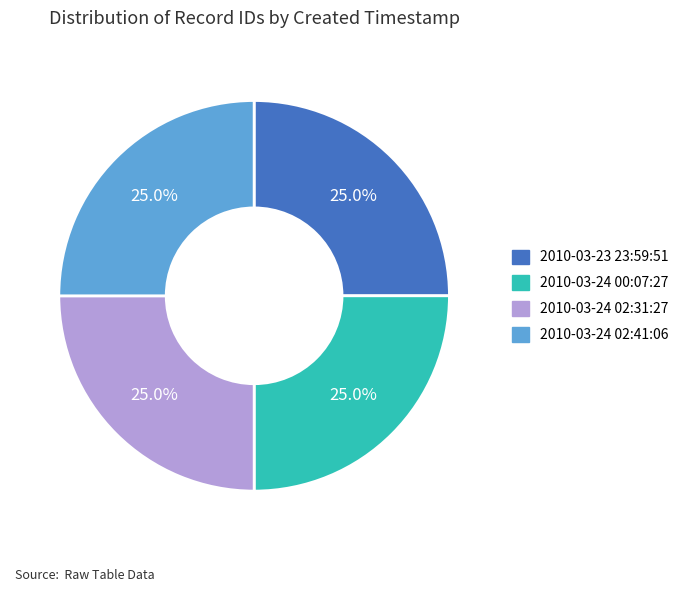

Does any single category account for the majority?

No